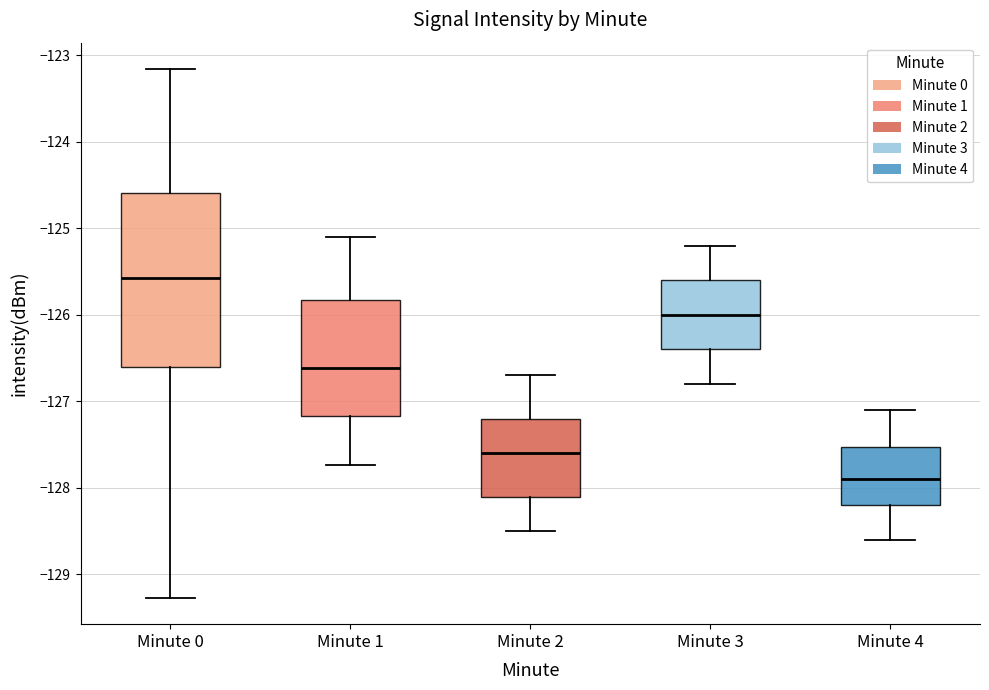

Reading left to right, transcribe this box plot: for each box, give where its median line is, the range the box spans, and where its two whiskers end, as read against the y-axis. The values are not printed on the chart, so give them approximately, as read against the axis.

Minute 0: median -125.6, box -126.6 to -124.6, whiskers -129.3 to -123.2
Minute 1: median -126.6, box -127.2 to -125.8, whiskers -127.7 to -125.1
Minute 2: median -127.6, box -128.1 to -127.2, whiskers -128.5 to -126.7
Minute 3: median -126.0, box -126.4 to -125.6, whiskers -126.8 to -125.2
Minute 4: median -127.9, box -128.2 to -127.5, whiskers -128.6 to -127.1